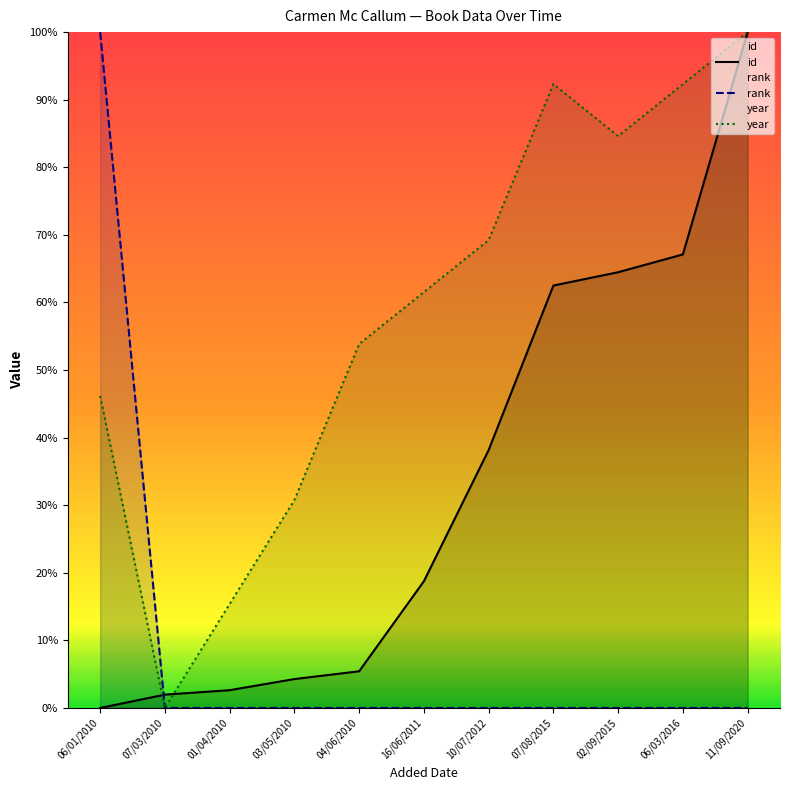

The id series shows 100.0 at 11/09/2020. True or false?

True